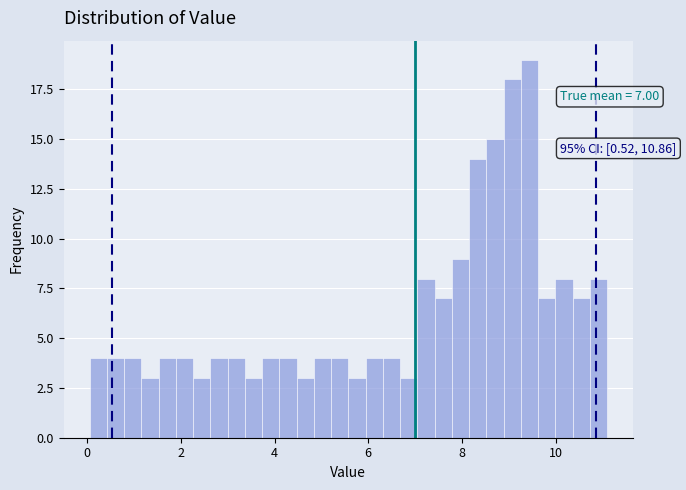

Read against the x-axis, roughly where is the centre of the tallest bar?

9.4